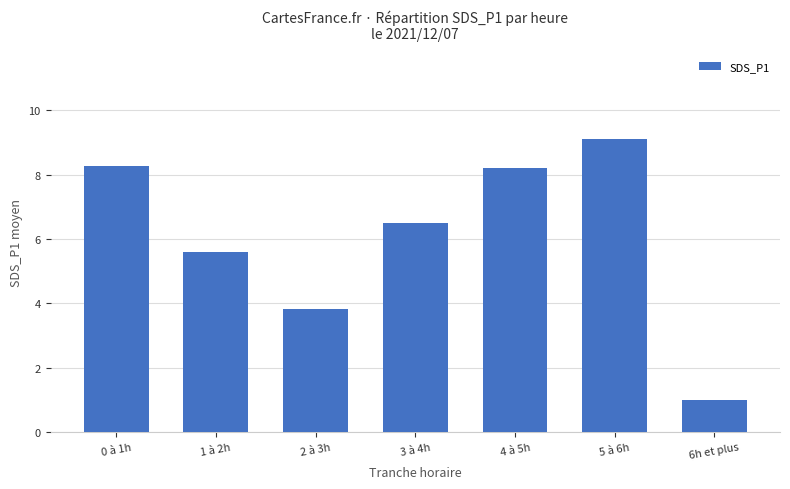

Which category has the lowest value across all series?

6h et plus